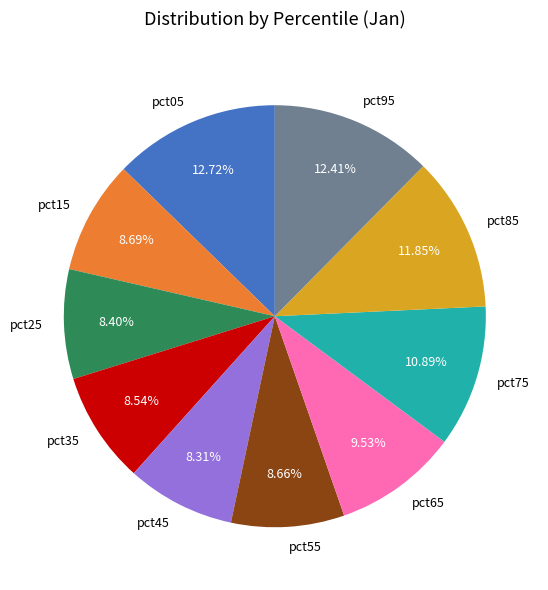

What portion of the pie excludes pct75?

89.1%